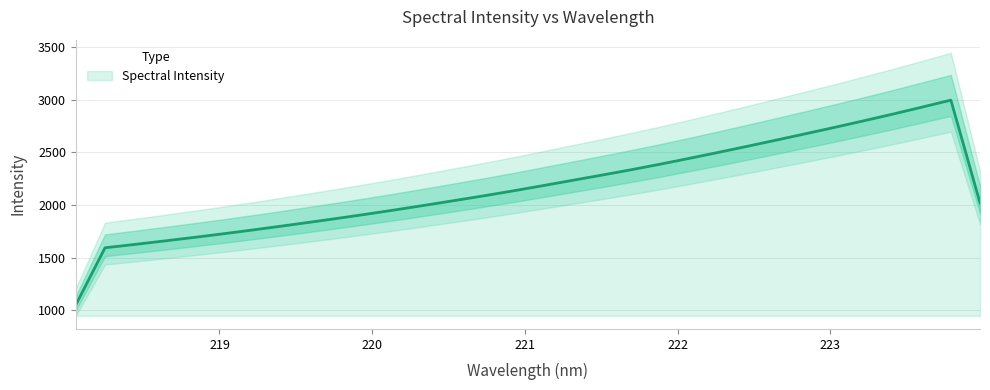

List the labels in order of value, largest first.

223.9802, 223.7895, 223.5987, 223.408, 223.2172, 223.0264, 222.8355, 222.6447, 222.4538, 222.263, 222.0721, 221.8812, 221.6902, 221.4993, 221.3083, 221.1174, 220.9264, 220.7354, 220.5444, 220.3533, 220.1623, 219.9712, 219.7801, 219.589, 219.3979, 219.2067, 219.0156, 218.8244, 218.6332, 218.442, 218.2508, 218.0596